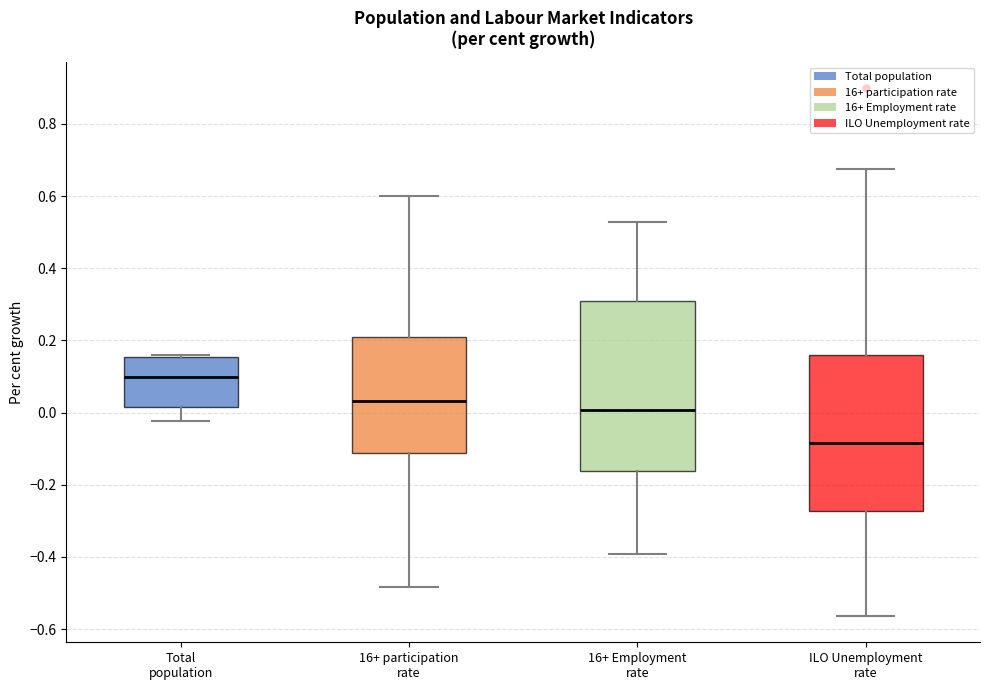

Which box is the tallest, from its lower edge to its upper edge?

16+ Employment rate